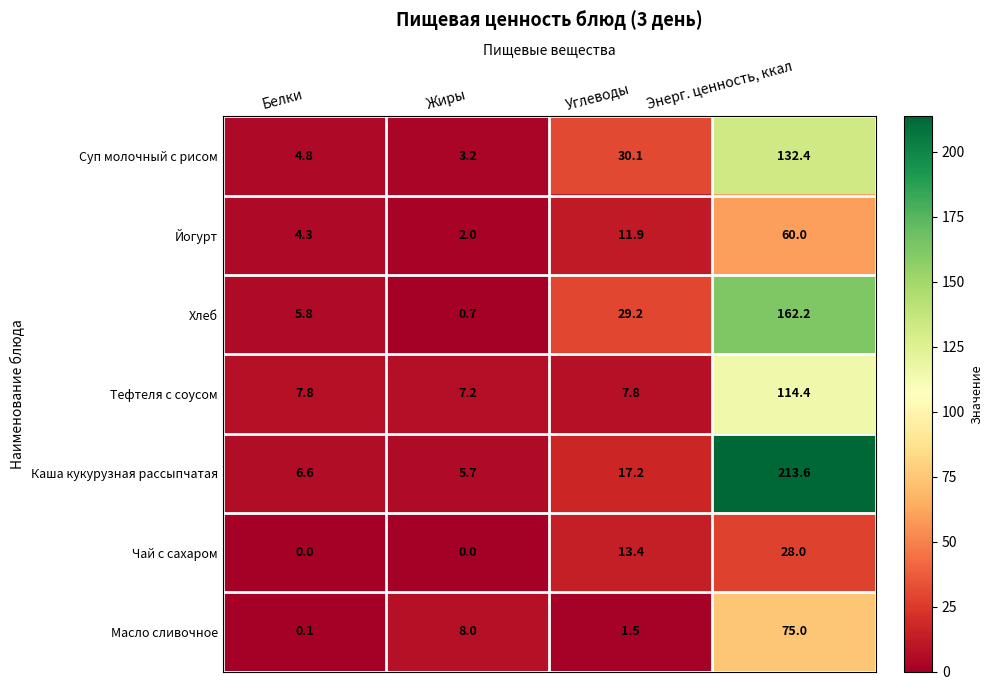

Rank the categories by Йогурт value from lowest to highest.

Жиры, Белки, Углеводы, Энерг. ценность, ккал